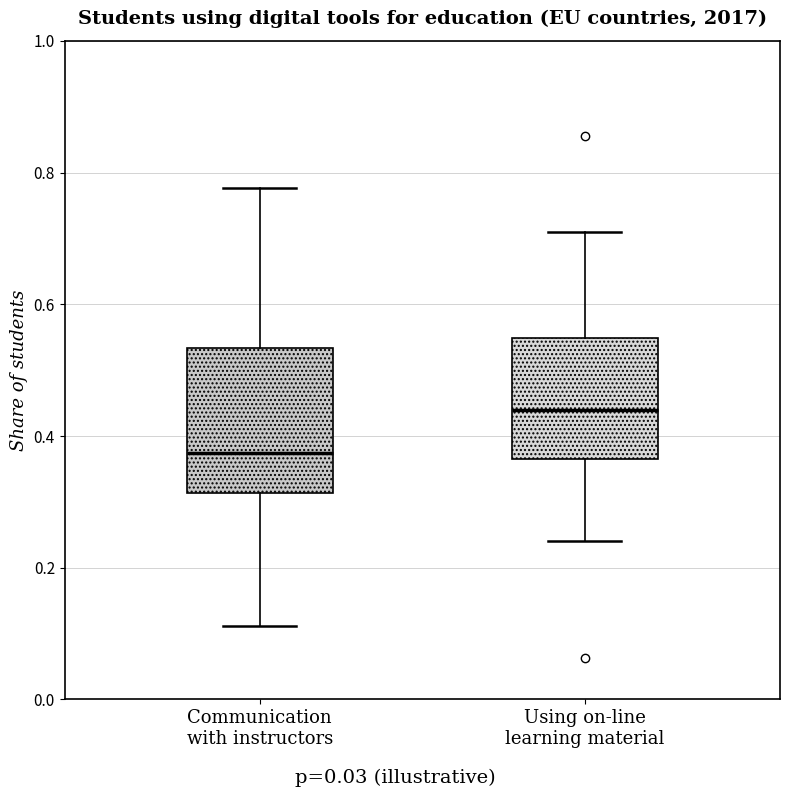

Which box is the tallest, from its lower edge to its upper edge?

Communication with instructors